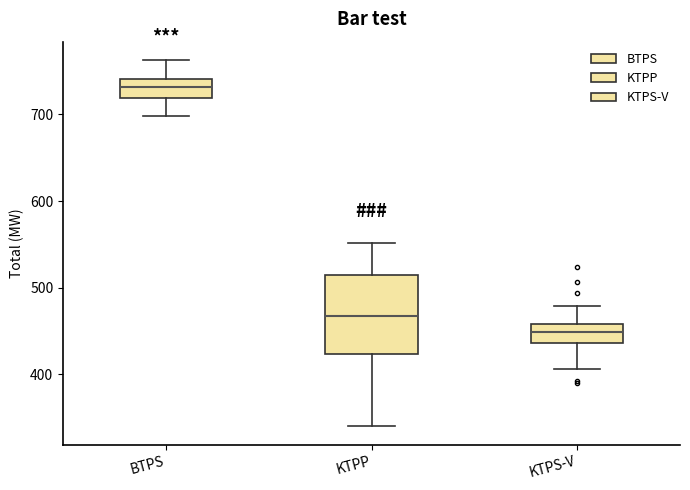

Reading left to right, read every box against the y-axis: the position of its median line, the range the box covers, and the ends of its whiskers. The values are not printed on the chart, so give them approximately, as read against the axis.

BTPS: median 730, box 720 to 740, whiskers 700 to 760
KTPP: median 470, box 420 to 510, whiskers 340 to 550
KTPS-V: median 450, box 440 to 460, whiskers 410 to 480